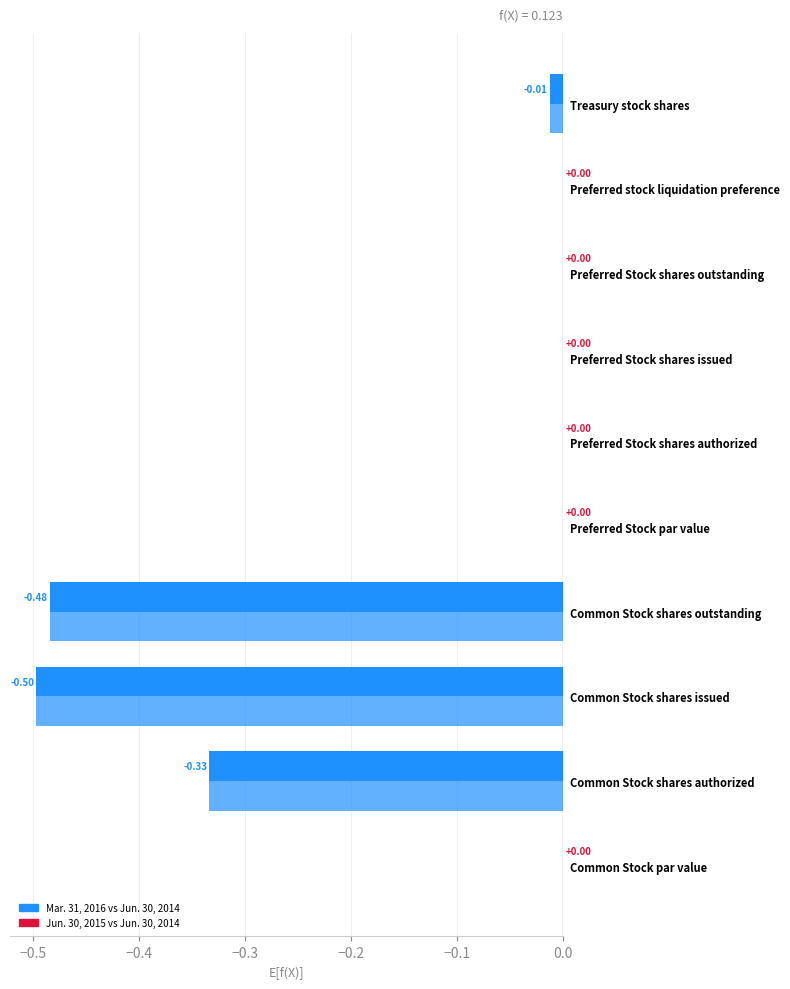

Count the number of categories in the chart.

10